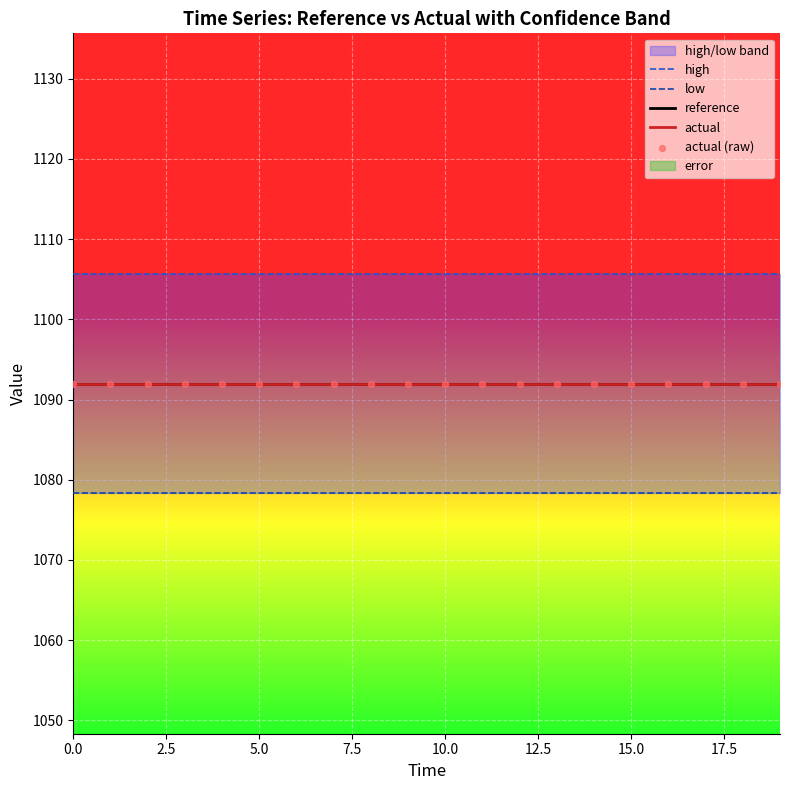

Is the value of reference at 15.0 greater than the value of actual at 14?

No